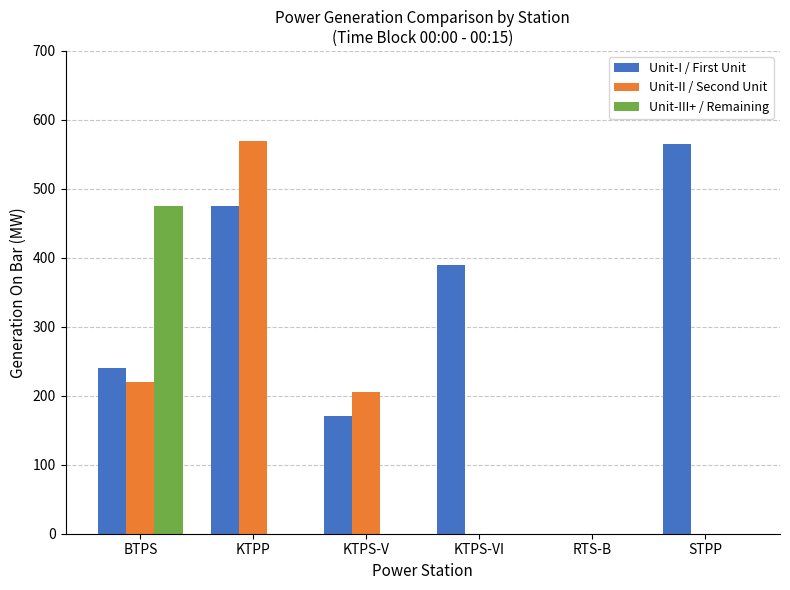

What is the sum of the Unit-II / Second Unit values at KTPS-V and BTPS?

425.0